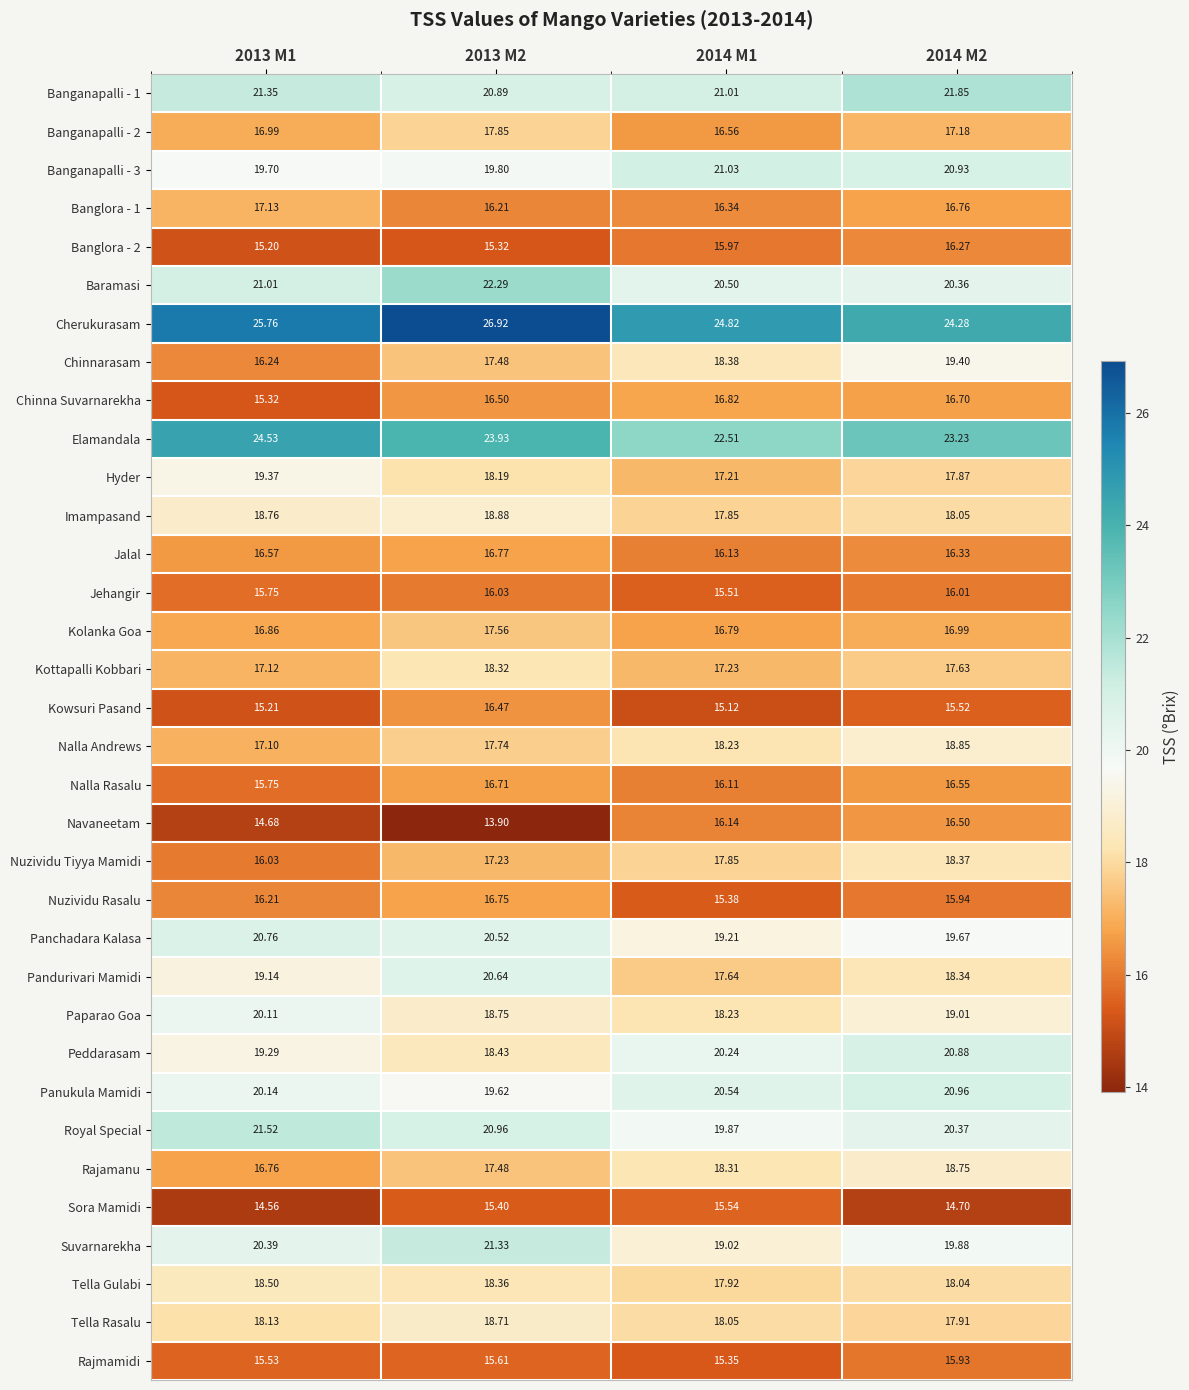

Which series has the largest range (max minus min)?

Chinnarasam